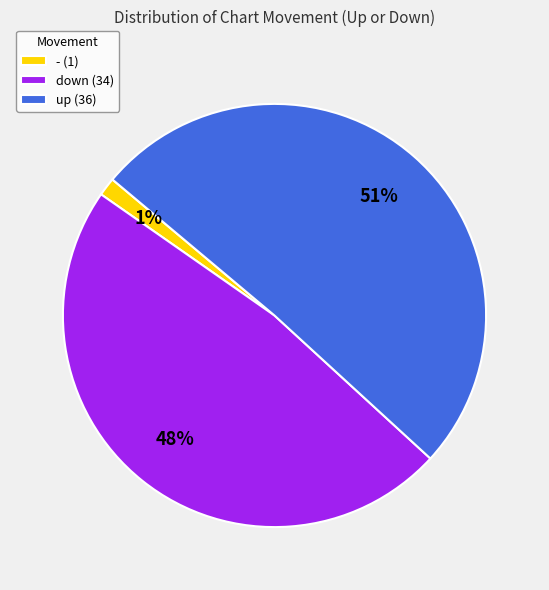

The down slice represents 48% of the pie. True or false?

True